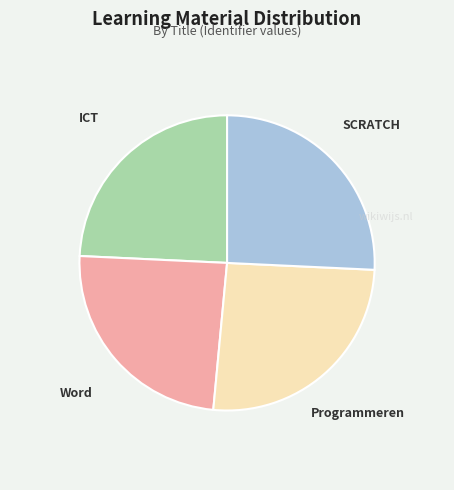

Between SCRATCH and Word, which is larger?

SCRATCH